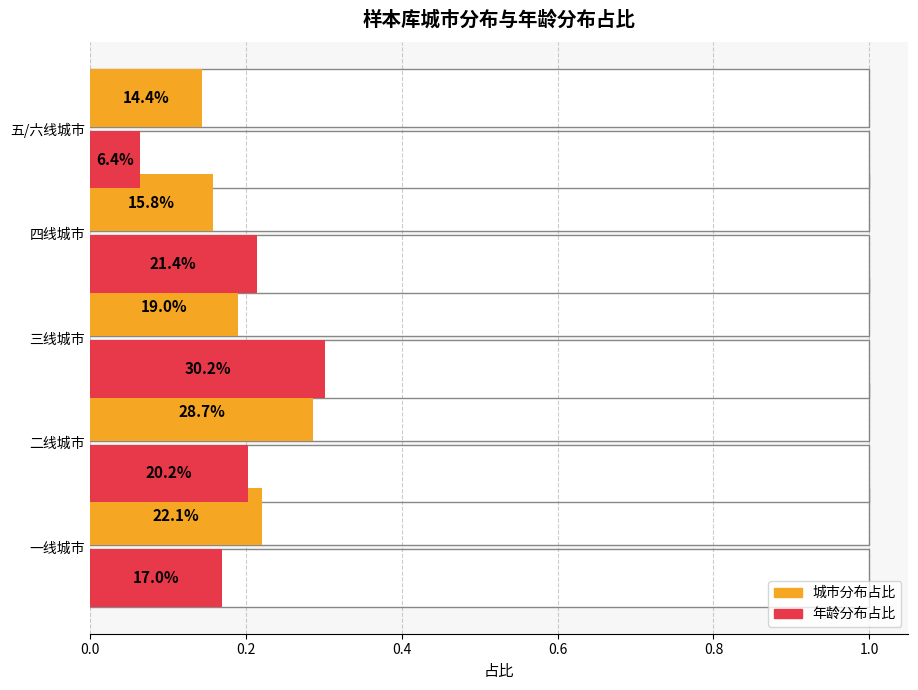

Which series has the widest spread of values?

年龄分布占比